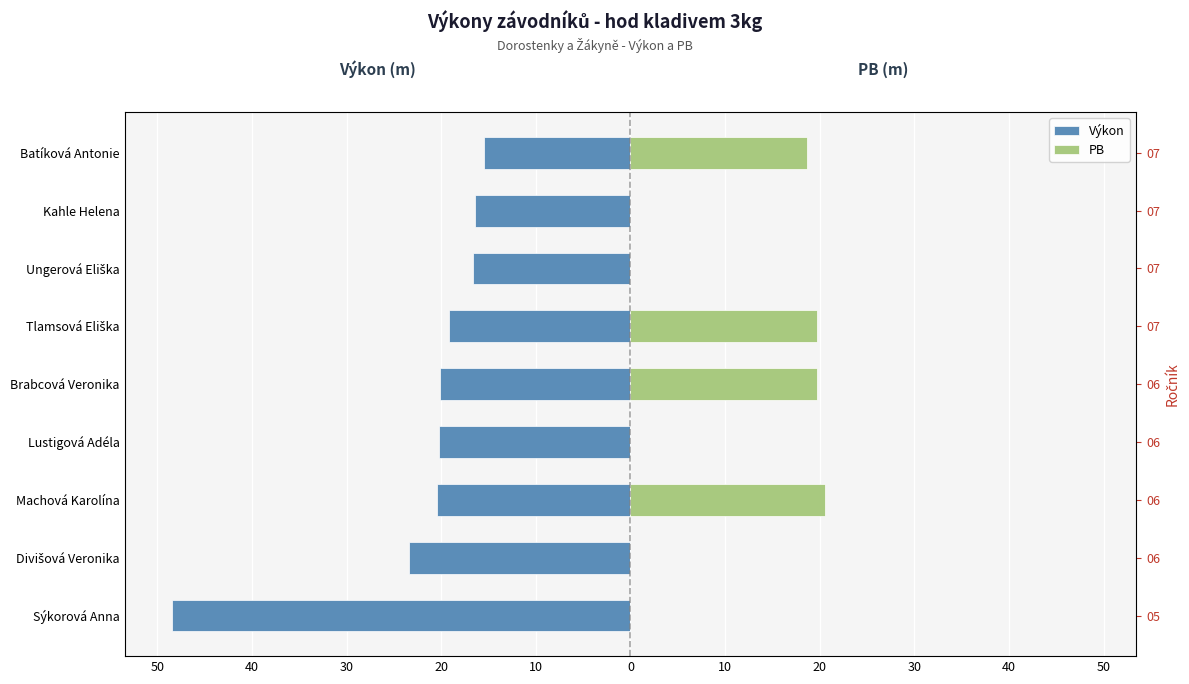

True or false: Výkon has a value of -24.8 at Kahle Helena.

False